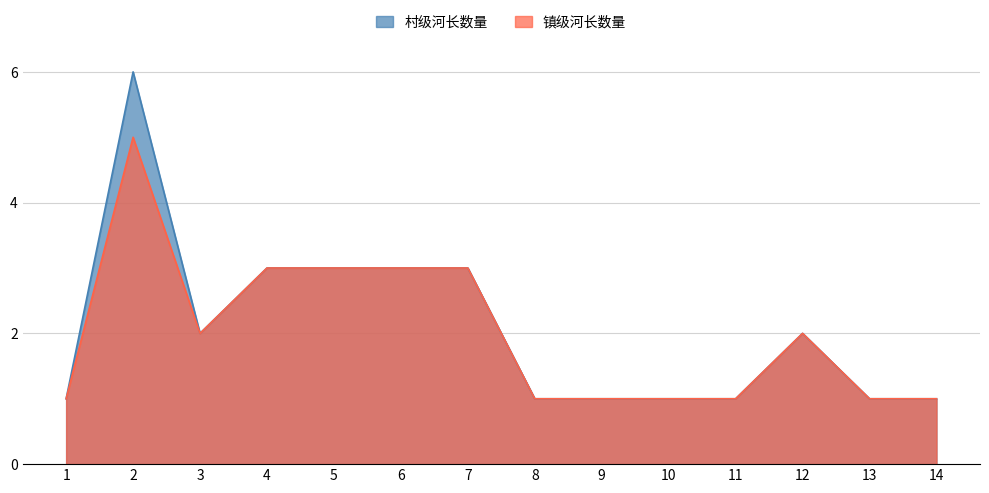

Is the value of 镇级河长数量 at 12 greater than the value of 村级河长数量 at 7?

No